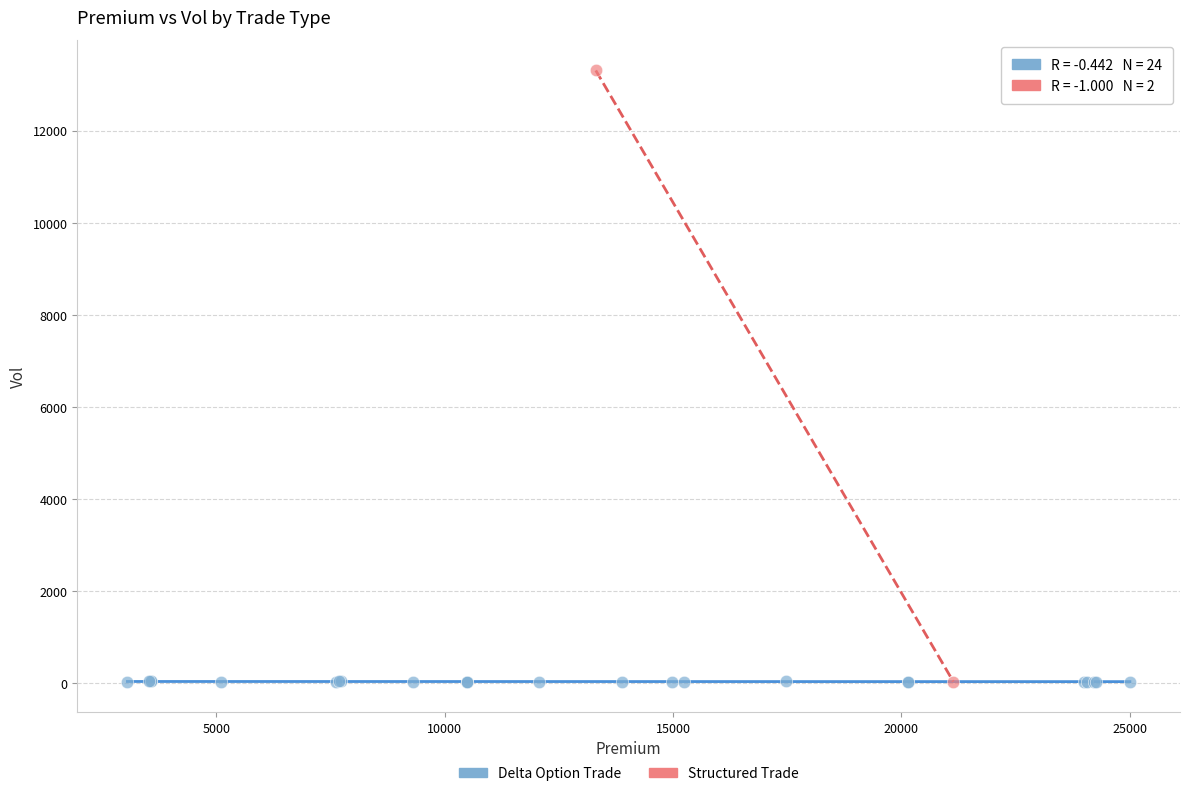

What are all the series names shown in the legend?

Delta Option Trade, Structured Trade